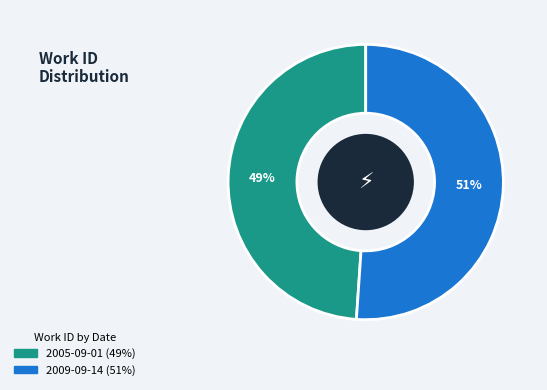

What is the smallest slice in the pie chart?

2005-09-01